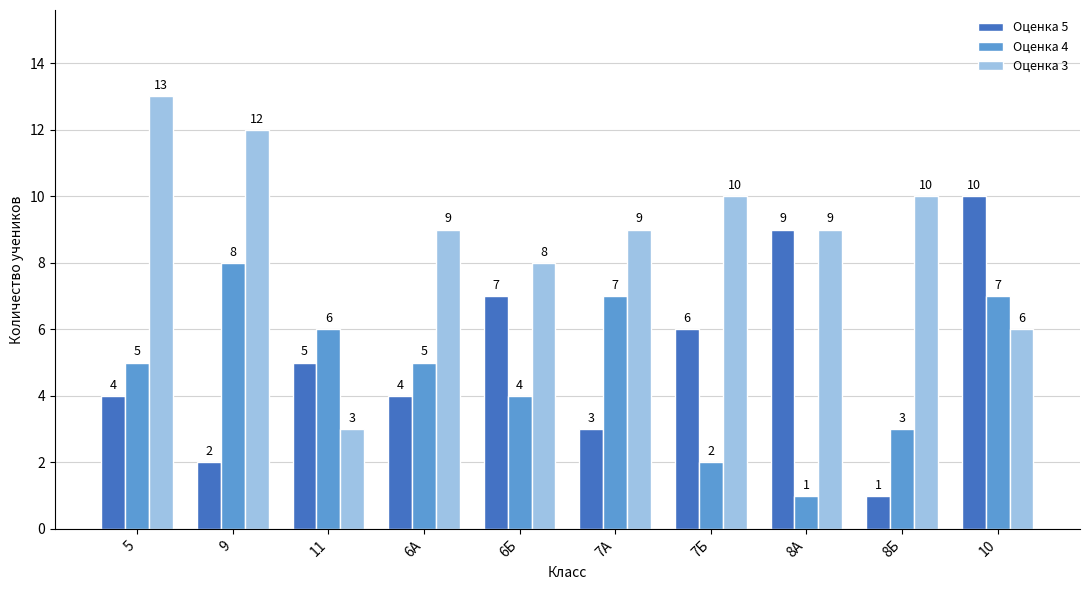

At which label is Оценка 5 closest to 5?

11